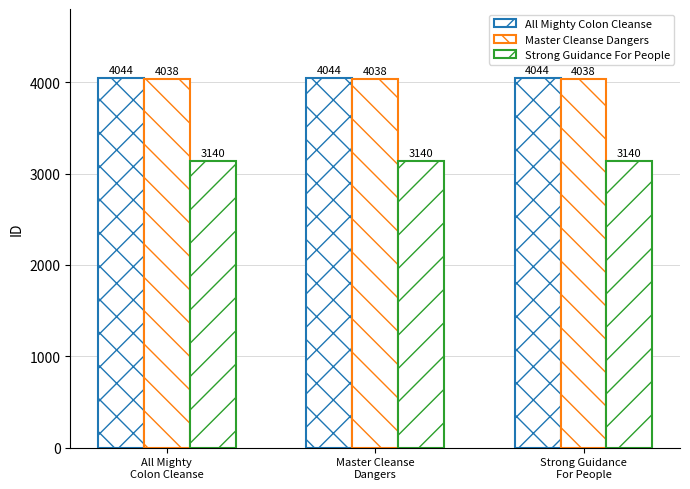

Count the number of categories in the chart.

3